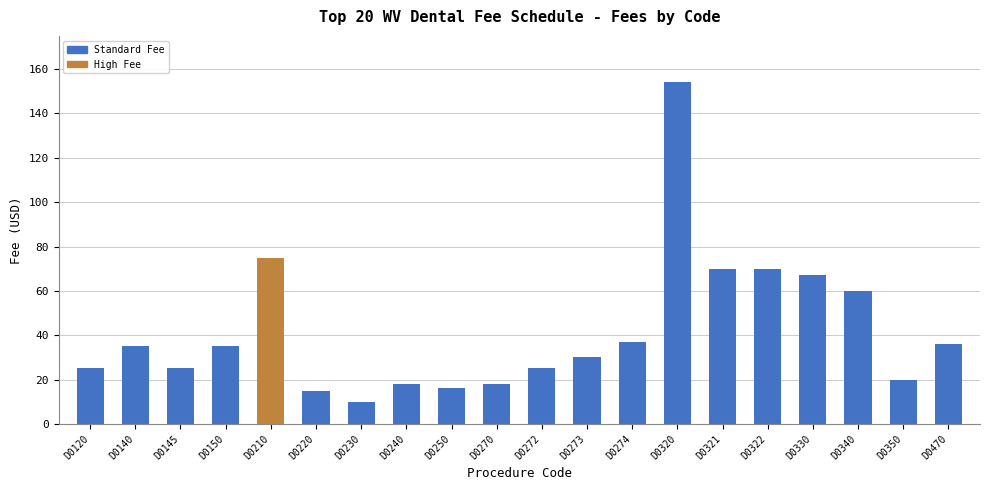

How many data points are less than 35?

10